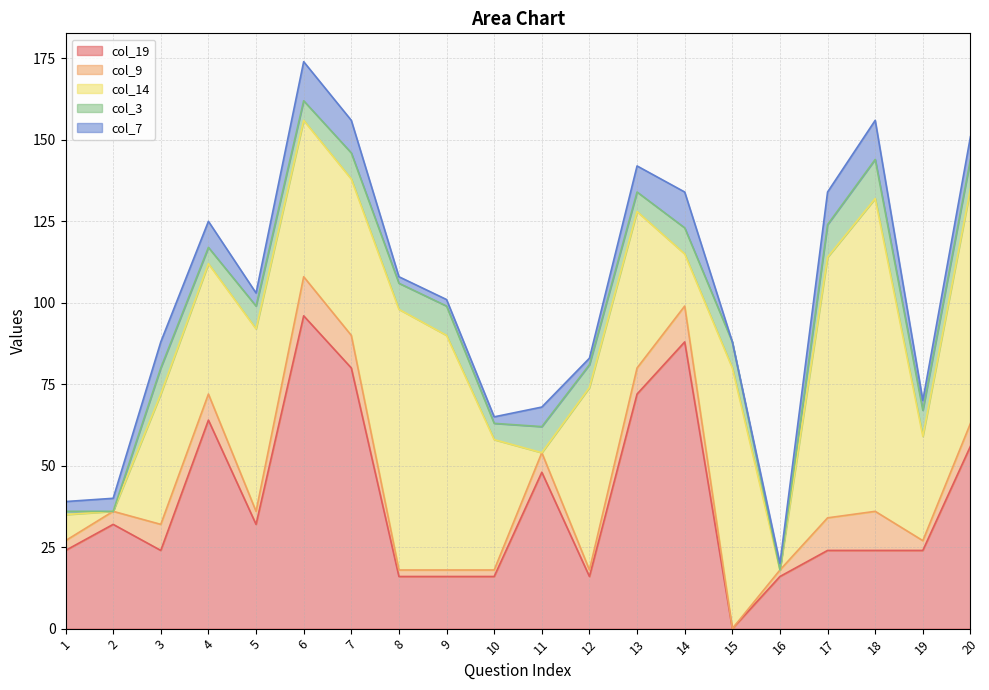

Reading left to right, transcribe all the data shown in this chart.

col_19: 24	32	24	64	32	96	80	16	16	16	48	16	72	88	0	16	24	24	24	56
col_9: 3	4	8	8	4	12	10	2	2	2	6	2	8	11	0	2	10	12	3	7
col_14: 8	0	40	40	56	48	48	80	72	40	0	56	48	16	80	0	80	96	32	72
col_3: 1	0	8	5	7	6	8	8	9	5	8	7	6	8	8	0	10	12	8	9
col_7: 3	4	8	8	4	12	10	2	2	2	6	2	8	11	0	2	10	12	3	7